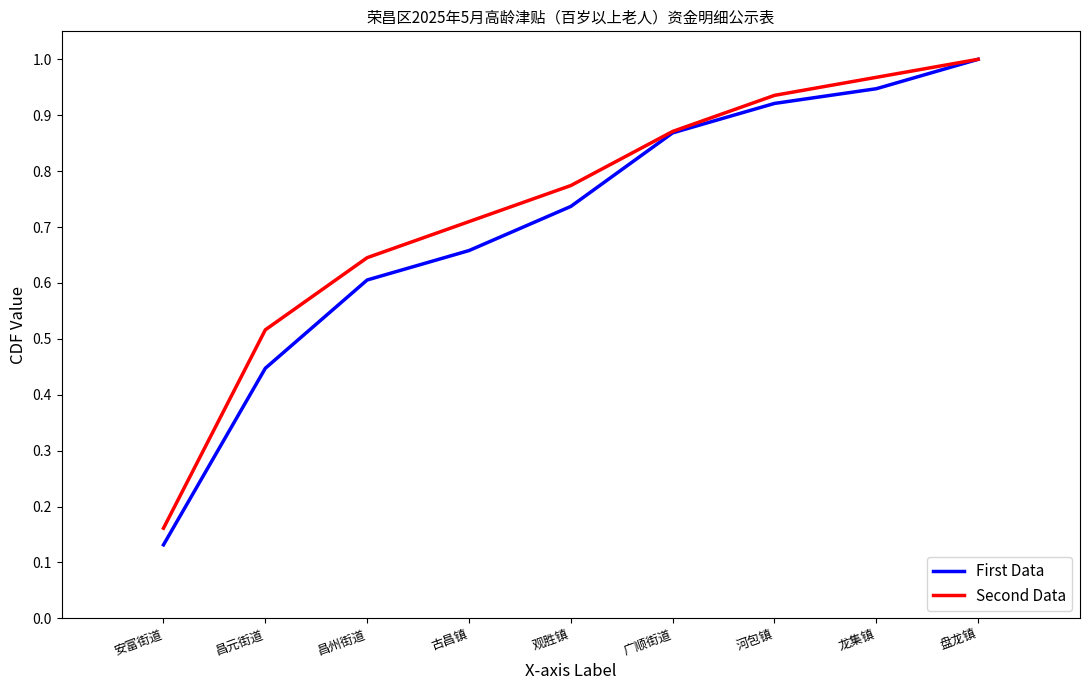

Rank the categories by First Data value from lowest to highest.

安富街道, 昌元街道, 昌州街道, 古昌镇, 观胜镇, 广顺街道, 河包镇, 龙集镇, 盘龙镇